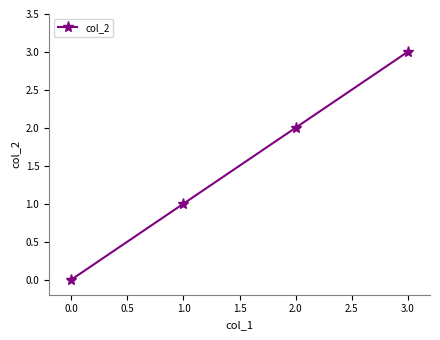

Reading right to left, list all the values displayed in this chart.

3	2	1	0